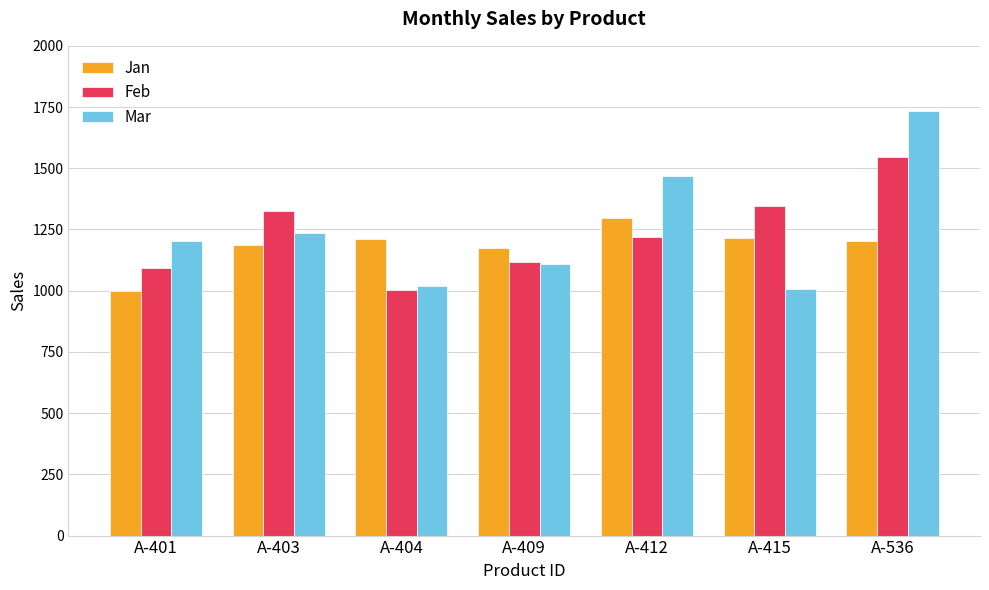

Count the number of data series in this chart.

3